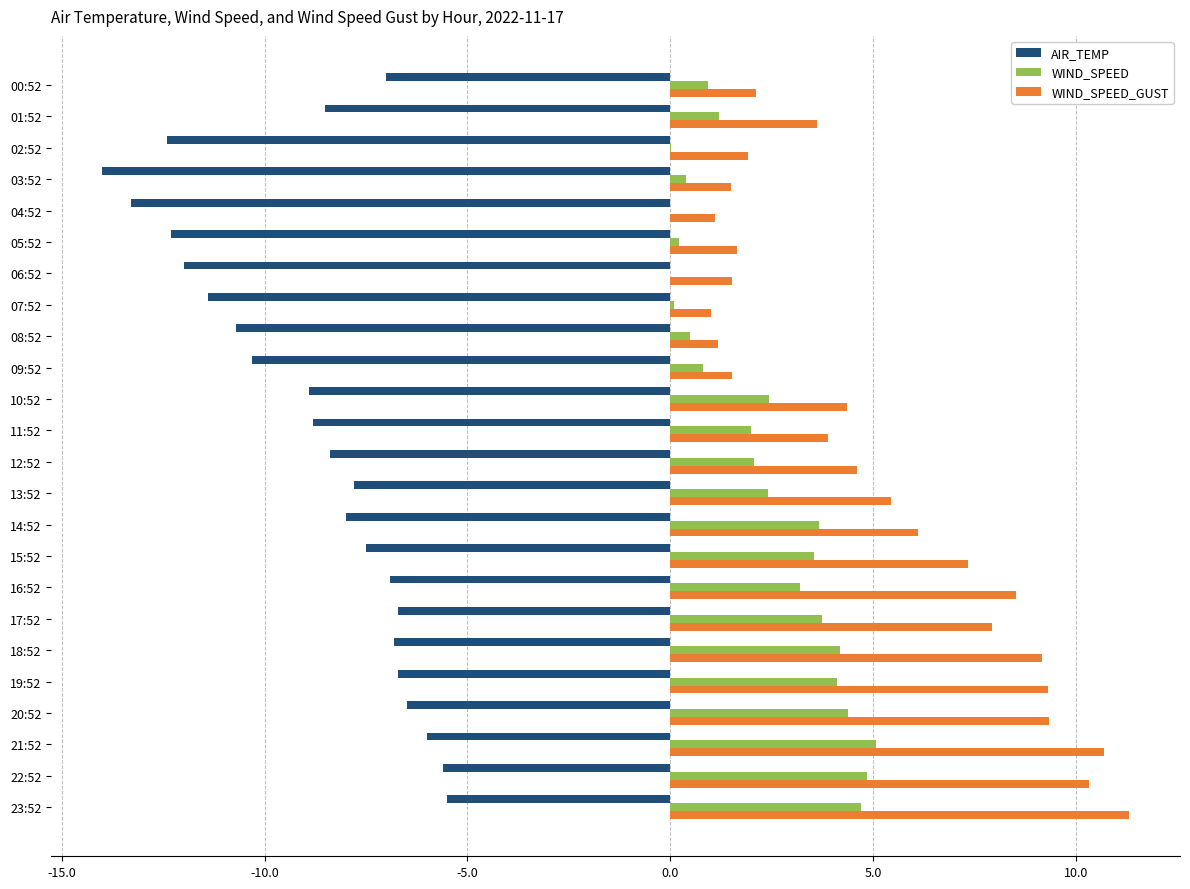

Which series changed the most between 01:52 and 02:52?

AIR_TEMP